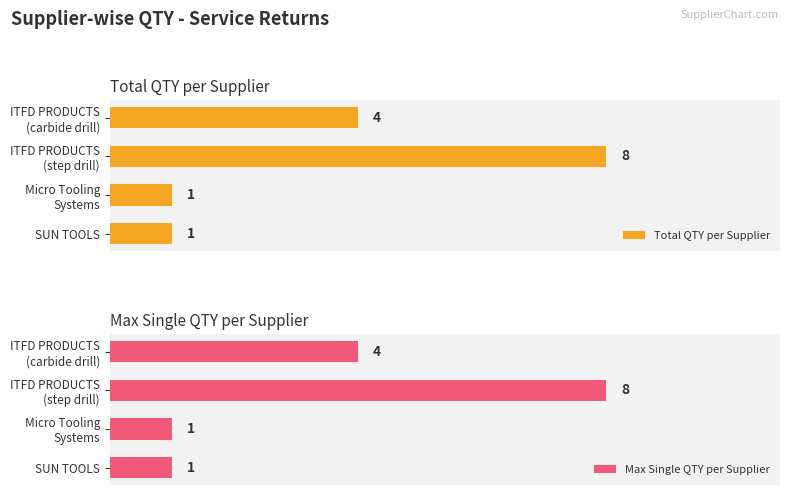

Are the bars horizontal?

Yes